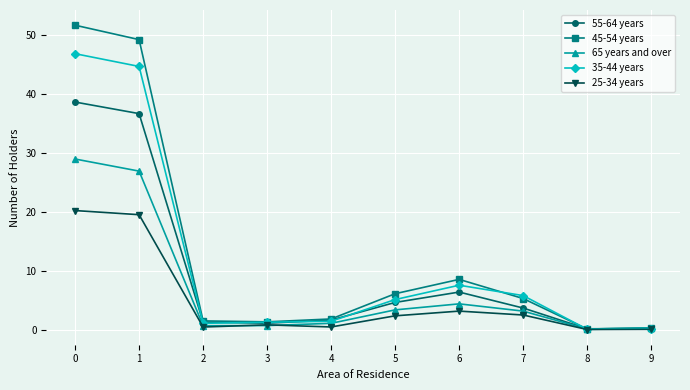

Is the value of 45-54 years at 1 greater than the value of 65 years and over at 3?

Yes